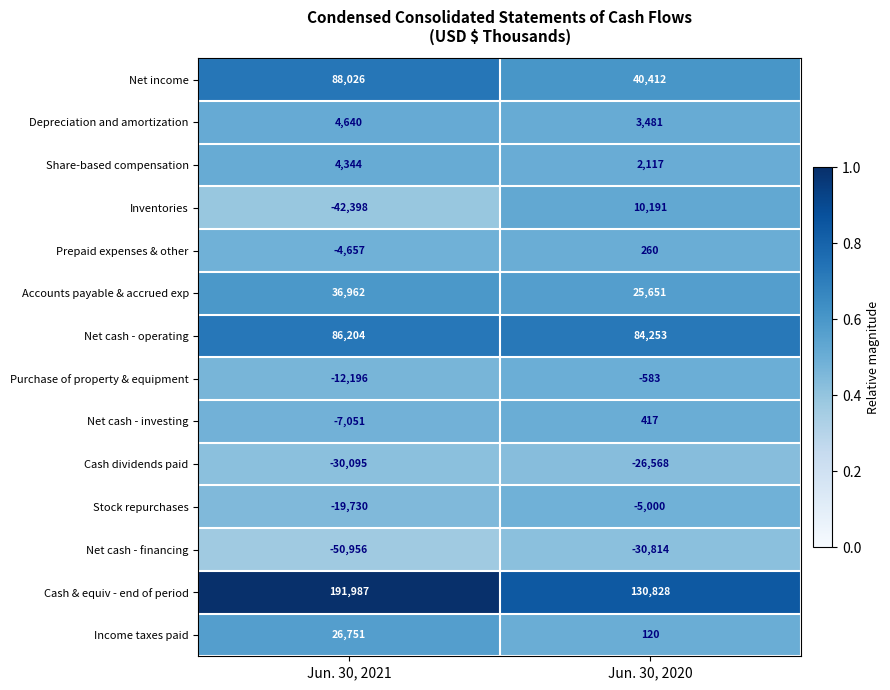

Which category has the lowest value across all series?

Jun. 30, 2021